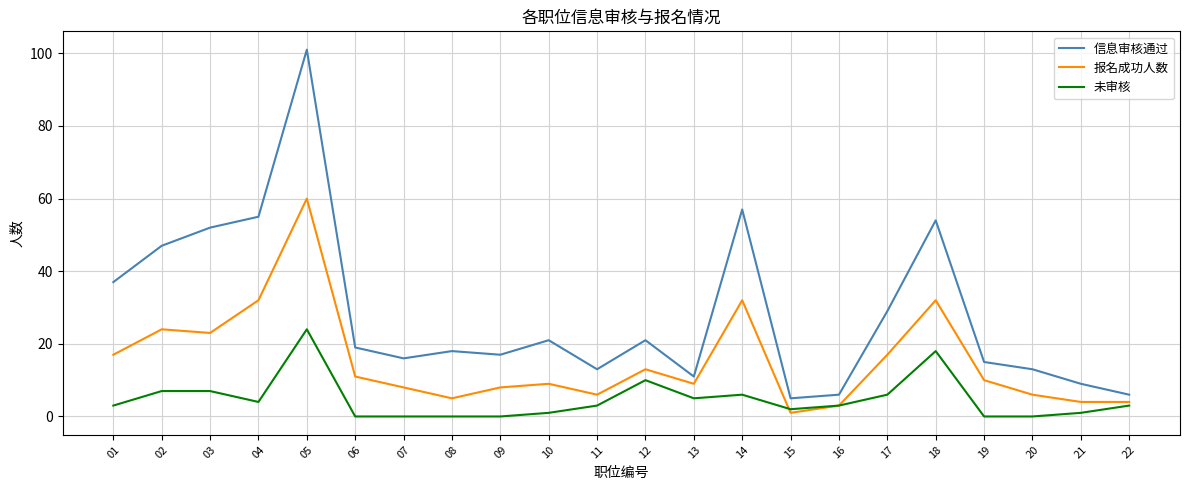

At which category is the sum across all series the highest?

05